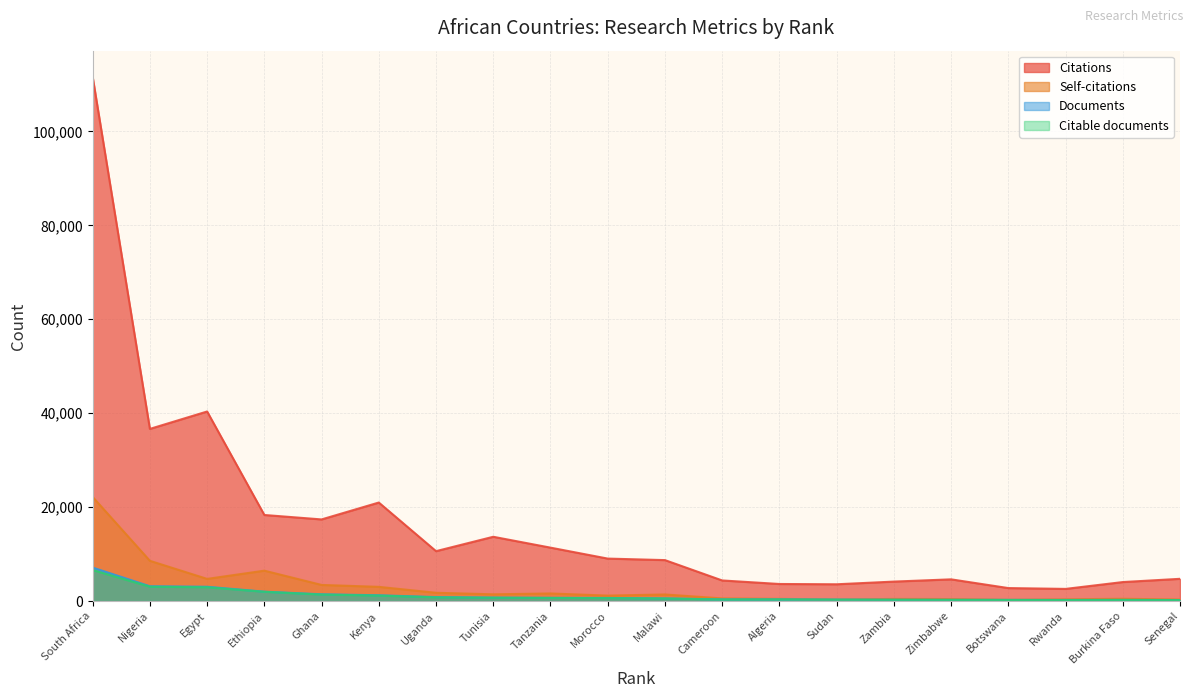

What is the total value across all series at Zambia?

5179